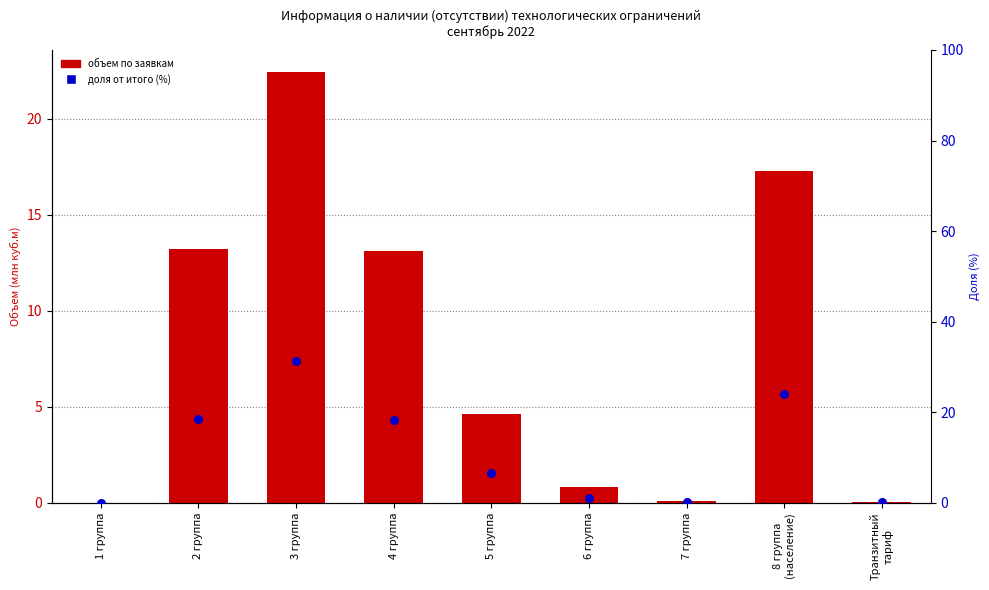

Which series contains the lowest Y value?

Объемы по поступившим заявкам